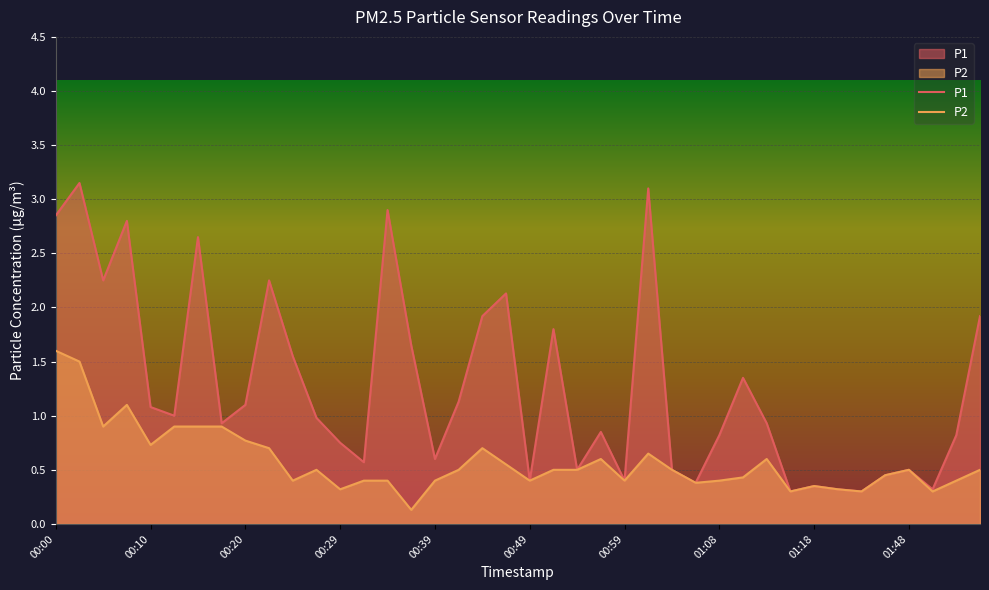

Which series has the widest spread of values?

P1